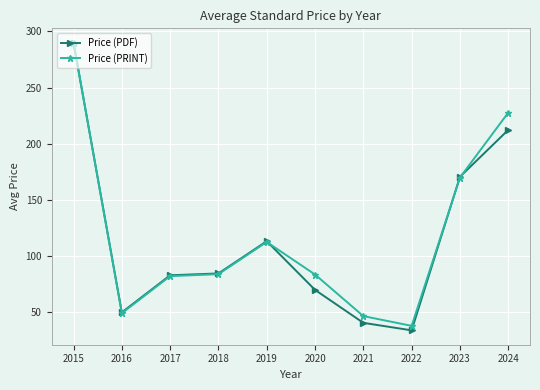

What are all the series names shown in the legend?

Price (PDF), Price (PRINT)